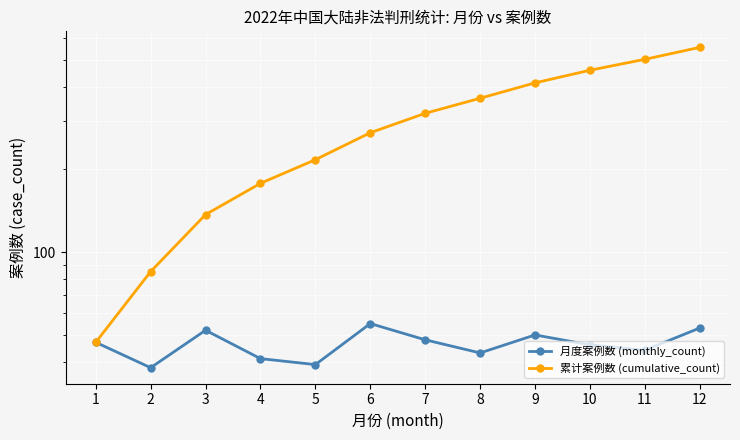

True or false: 月度案例数 (monthly_count) has a value of 38 at 2.

True